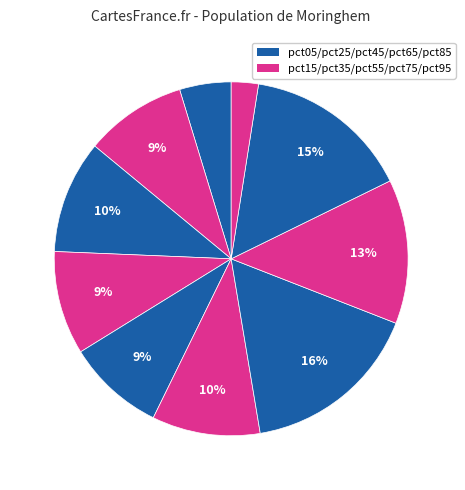

How many segments does this pie chart have?

10